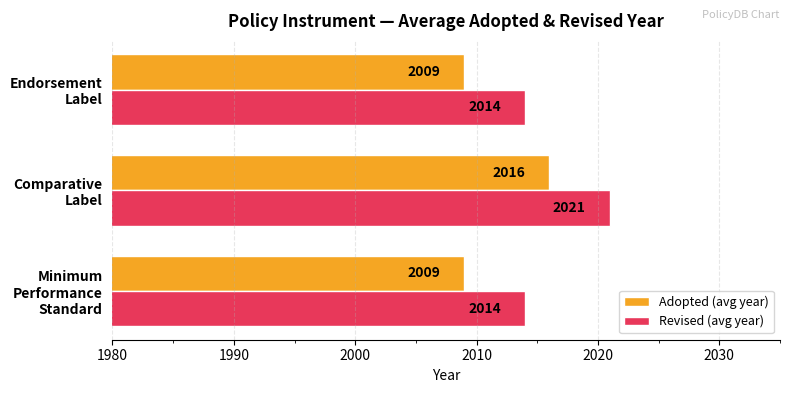

What is the sum of all Adopted (avg year) values?

6034